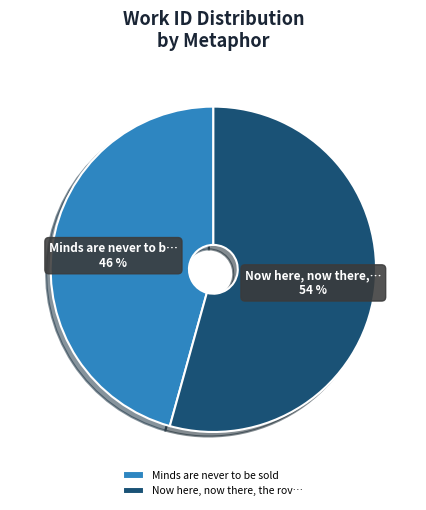

What is the majority slice?

Now here, now there, the rov…